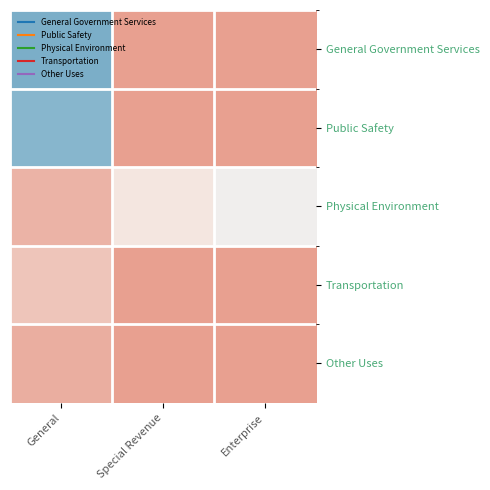

Rank the series at Special Revenue from lowest to highest value.

General Government Services, Public Safety, Transportation, Other Uses, Physical Environment